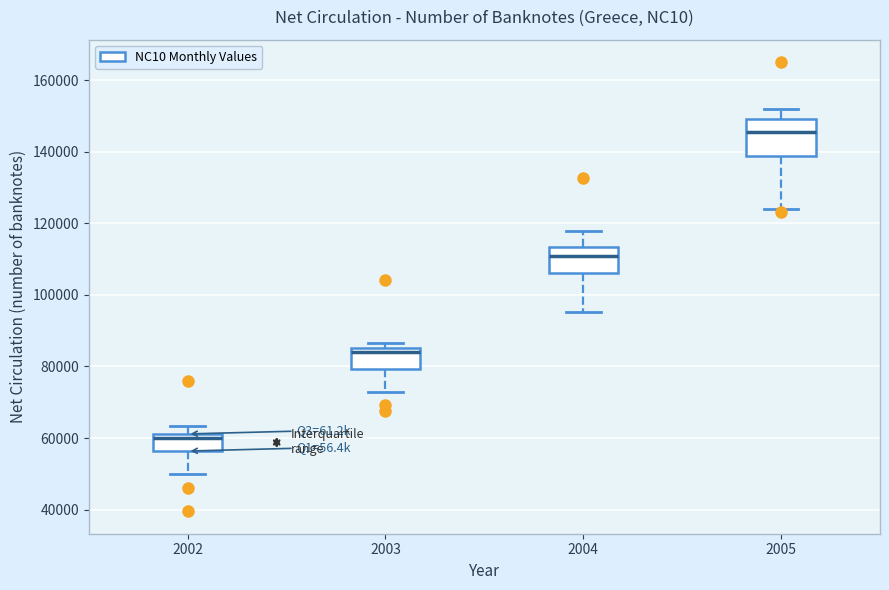

Which box has the highest median line?

2005